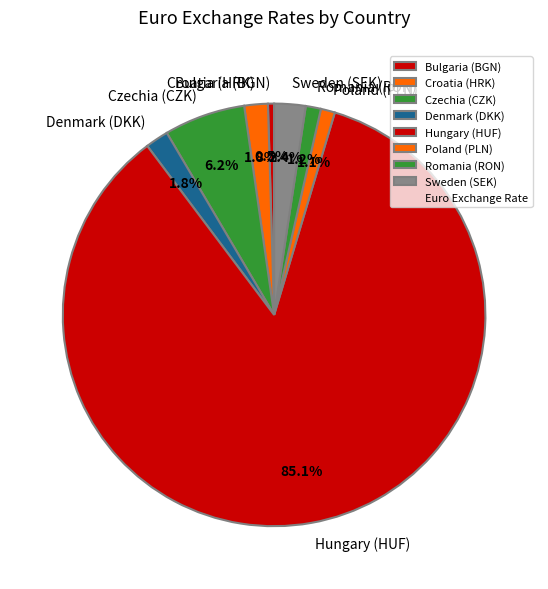

To the nearest percent, what percentage of the pie is Poland (PLN)?

1%